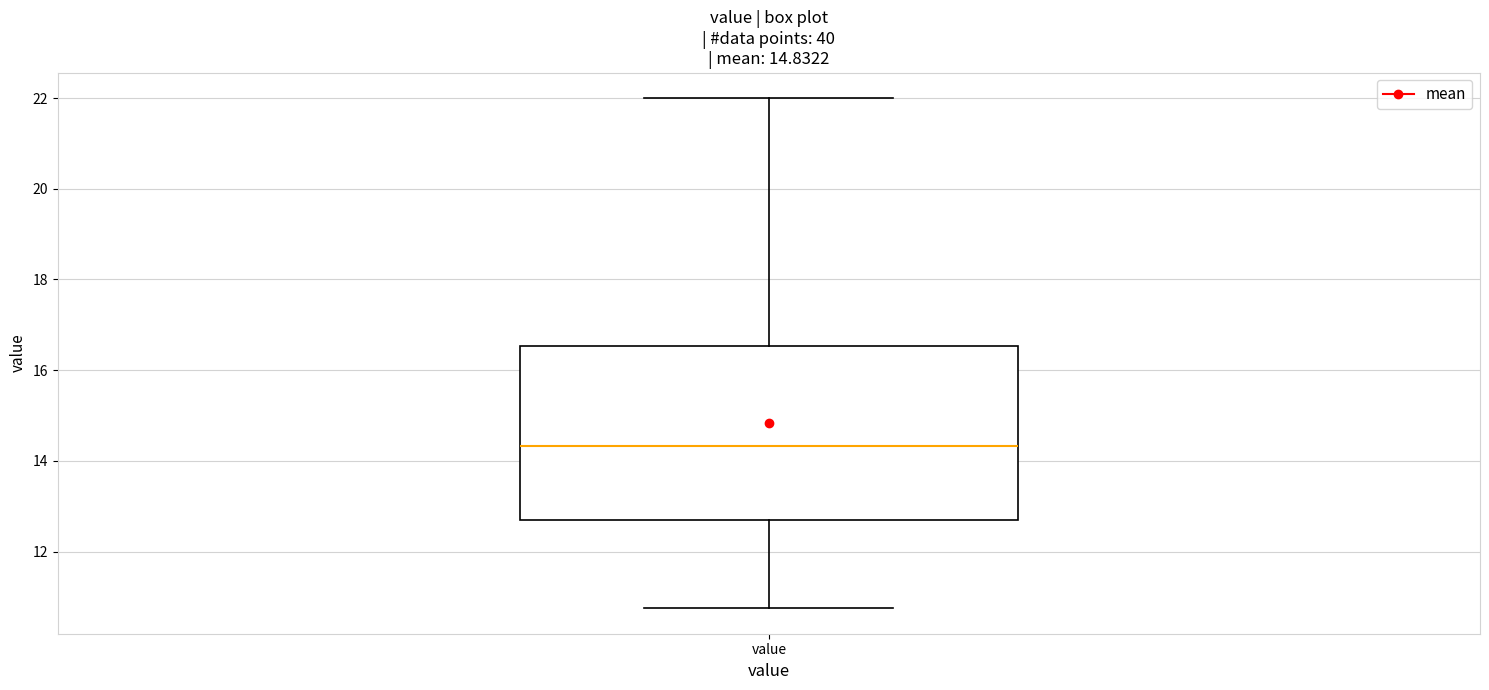

Where does the upper whisker of the box for value end on the y-axis? The values are not printed on the chart, so give them approximately, as read against the axis.

22.0